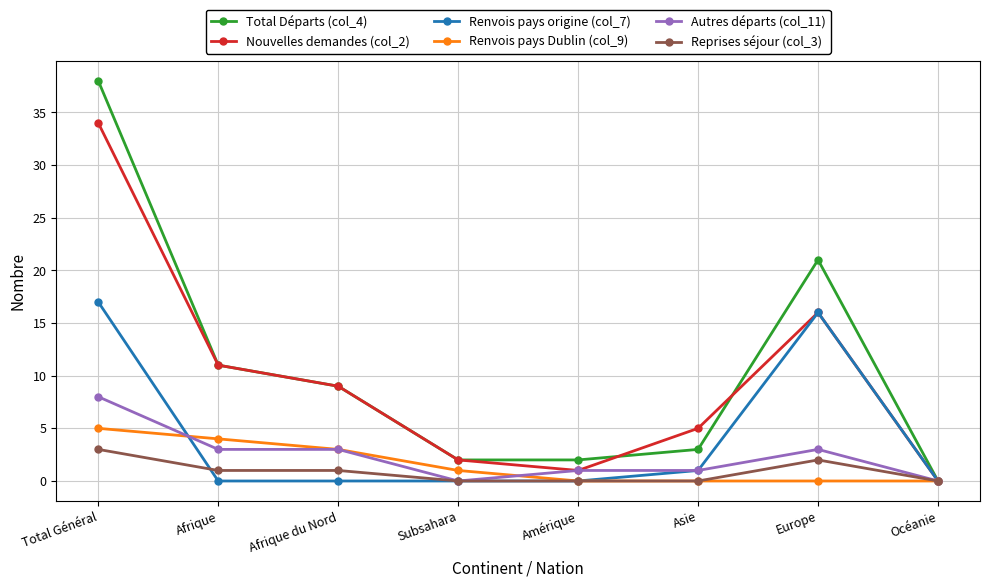

At which category is the sum across all series the highest?

Total Général